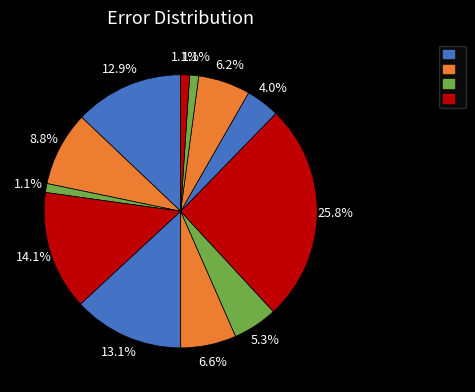

How many segments does this pie chart have?

12